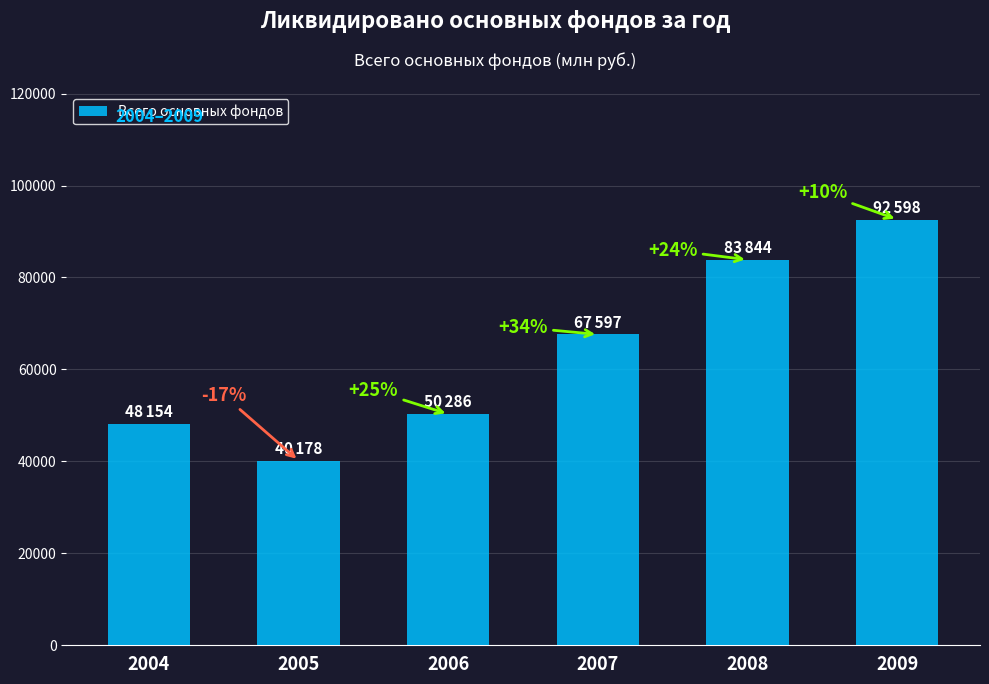

List the labels in order of value, smallest first.

2005, 2004, 2006, 2007, 2008, 2009